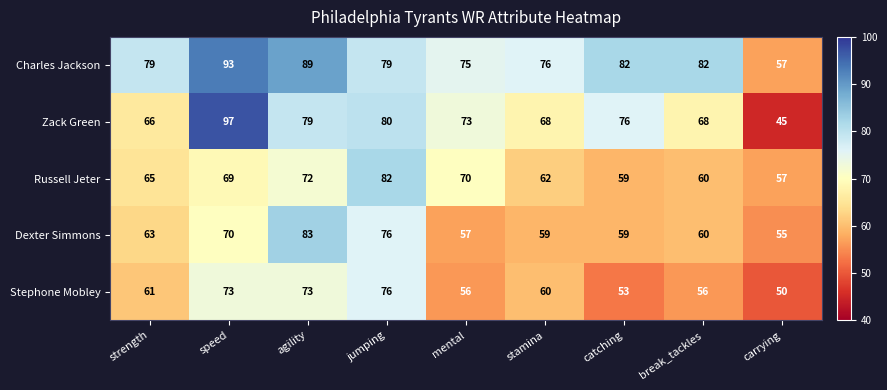

At which category is the sum across all series the highest?

speed